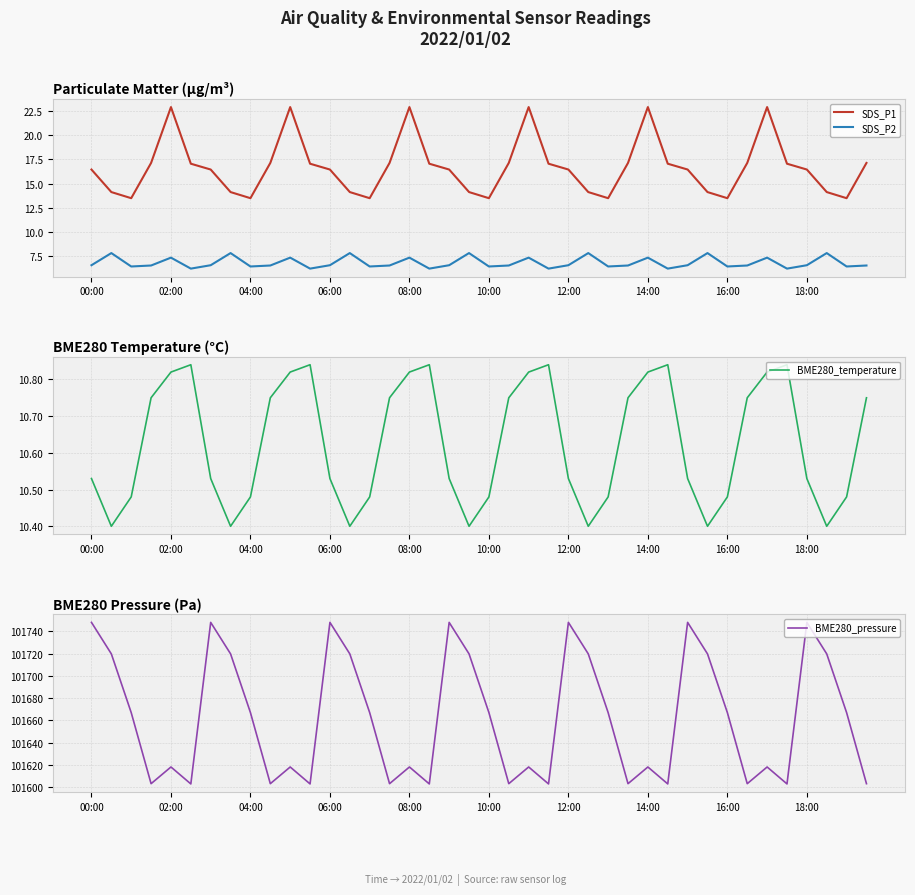

The SDS_P2 series shows 6.6 at 21. True or false?

True